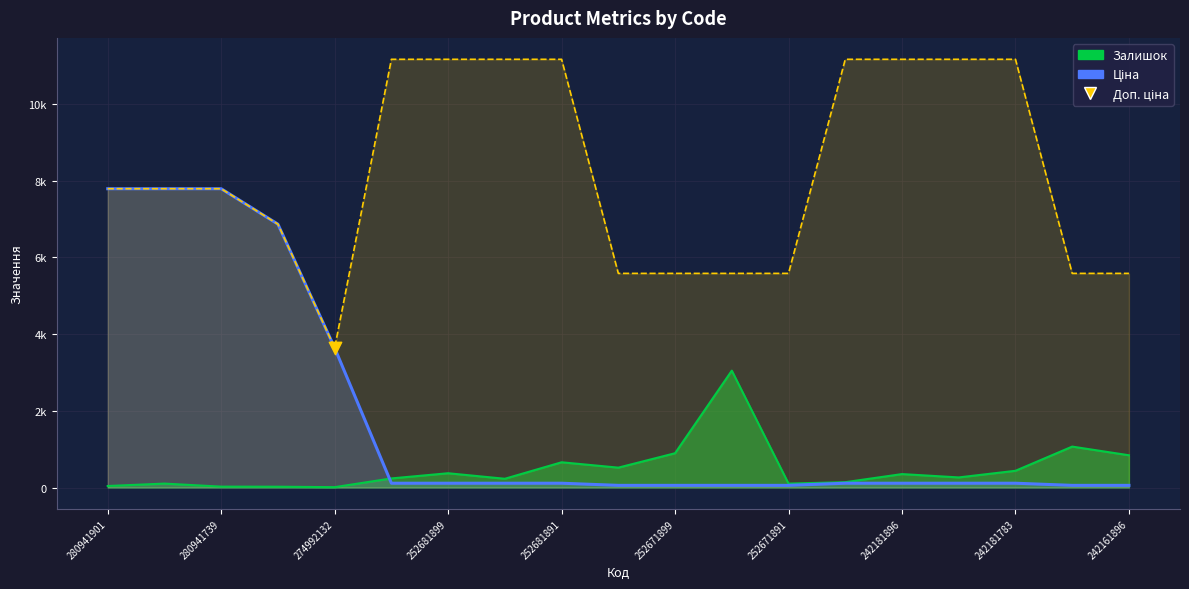

Which has a higher value, 274992132 or 242181896?

274992132